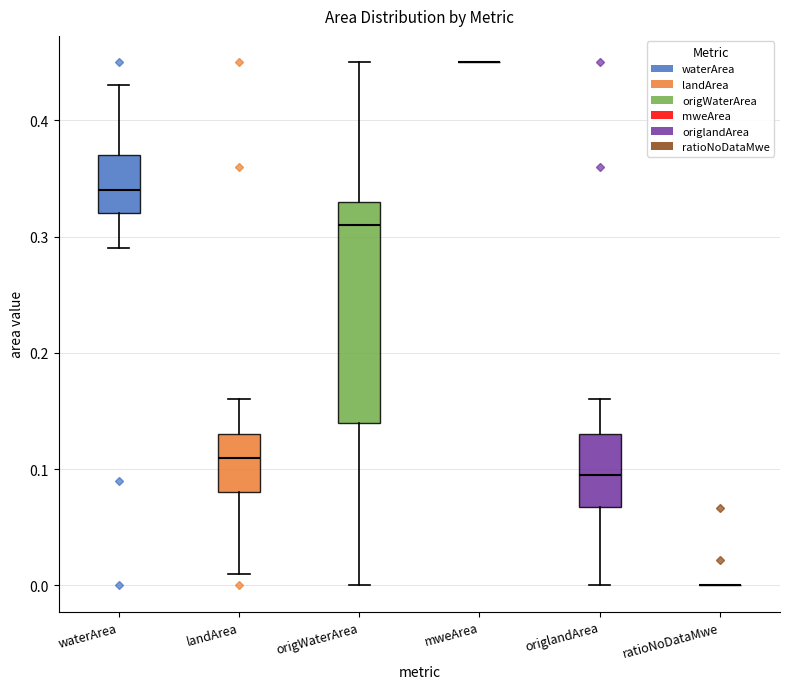

Reading left to right, transcribe this box plot: for each box, give where its median line is, the range the box spans, and where its two whiskers end, as read against the y-axis. The values are not printed on the chart, so give them approximately, as read against the axis.

waterArea: median 0.34, box 0.32 to 0.37, whiskers 0.29 to 0.43
landArea: median 0.11, box 0.08 to 0.13, whiskers 0.01 to 0.16
origWaterArea: median 0.31, box 0.14 to 0.33, whiskers 0.00 to 0.45
mweArea: box collapsed to a line at 0.45, whiskers 0.45 to 0.45
origlandArea: median 0.10, box 0.07 to 0.13, whiskers 0.00 to 0.16
ratioNoDataMwe: box collapsed to a line at 0.00, whiskers 0.00 to 0.00